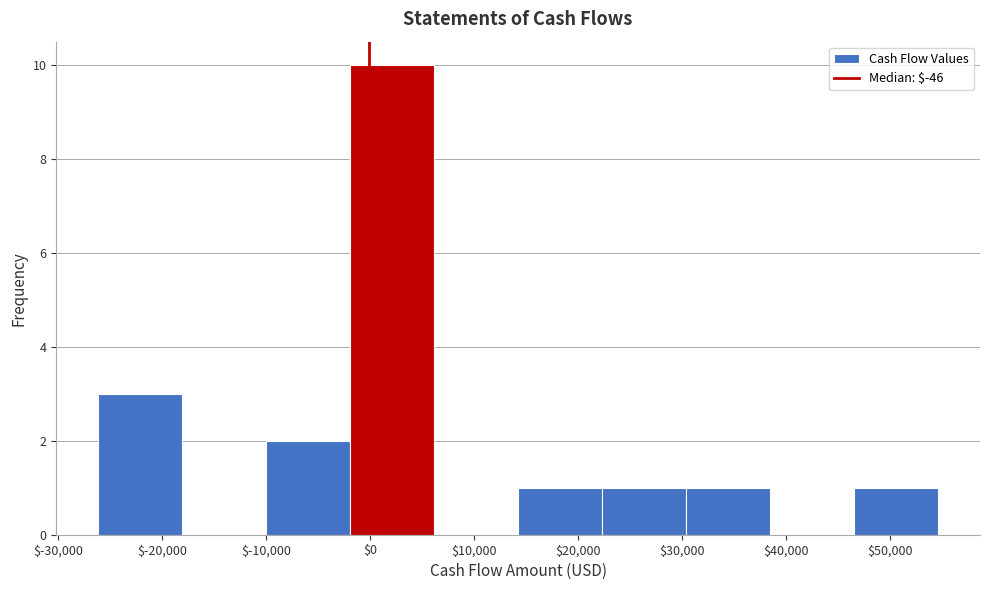

Reading left to right, transcribe this chart: for each bar, give the range it covers on the x-axis and its height. Neither the bar edges nor the heights are printed on the chart, so give them approximately, as read against the axes.

-26000 to -18000: 3
-18000 to -10000: 0
-10000 to -2000: 2
-2000 to 6000: 10
6000 to 14000: 0
14000 to 22000: 1
22000 to 30000: 1
30000 to 38000: 1
38000 to 47000: 0
47000 to 55000: 1